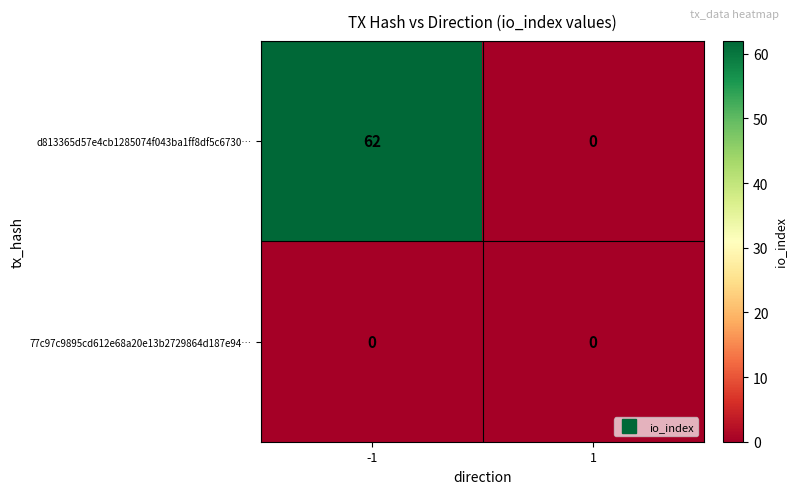

What is the sum of all d813365d57e4cb1285074f043ba1ff8df5c6730… values?

62